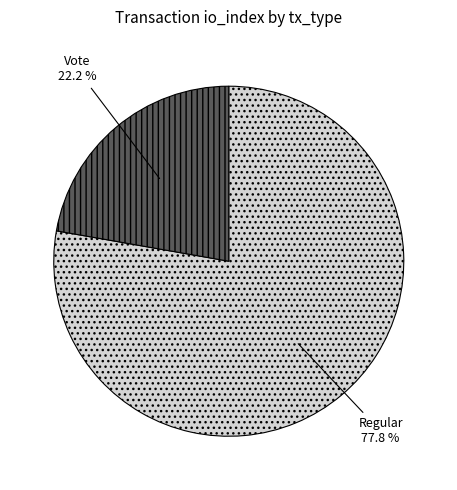

Which category accounts for the majority?

Regular